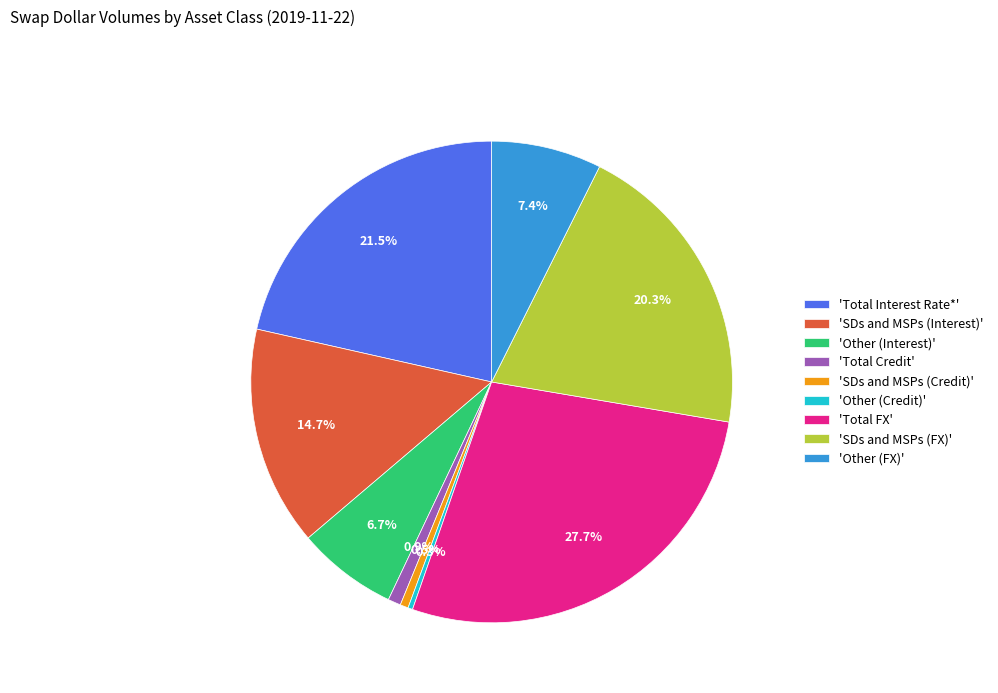

How many slices are in this pie chart?

9